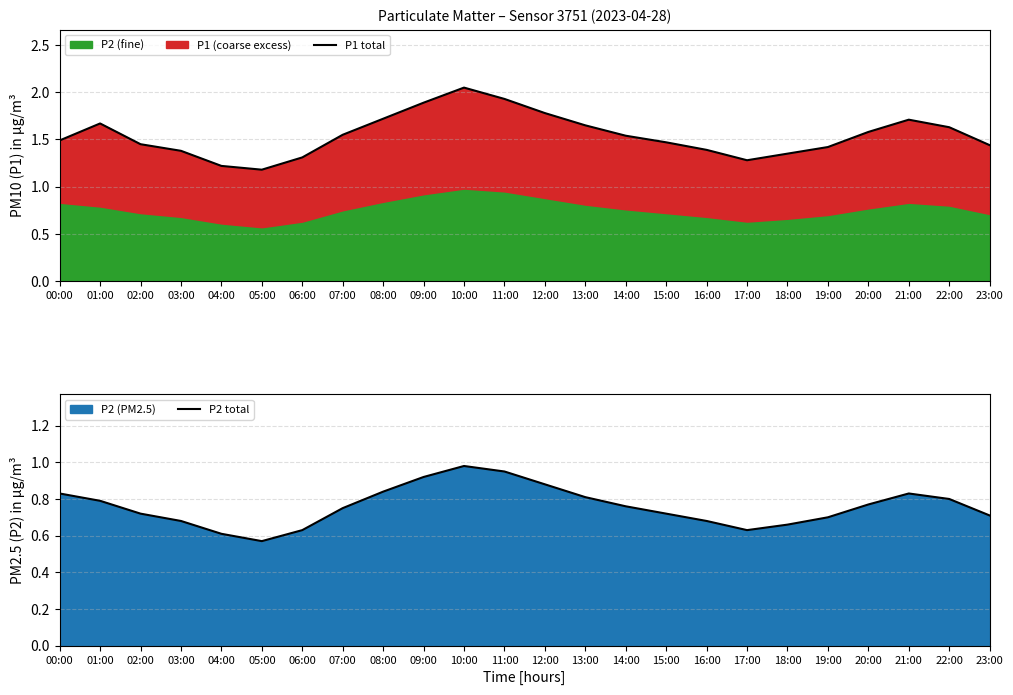

At which label is P2 total closest to 0?

05:00